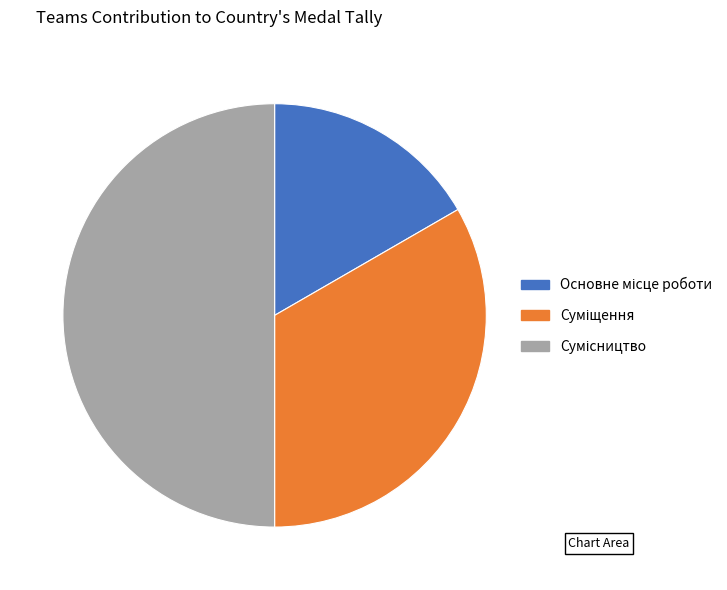

Count the number of slices in the pie.

3